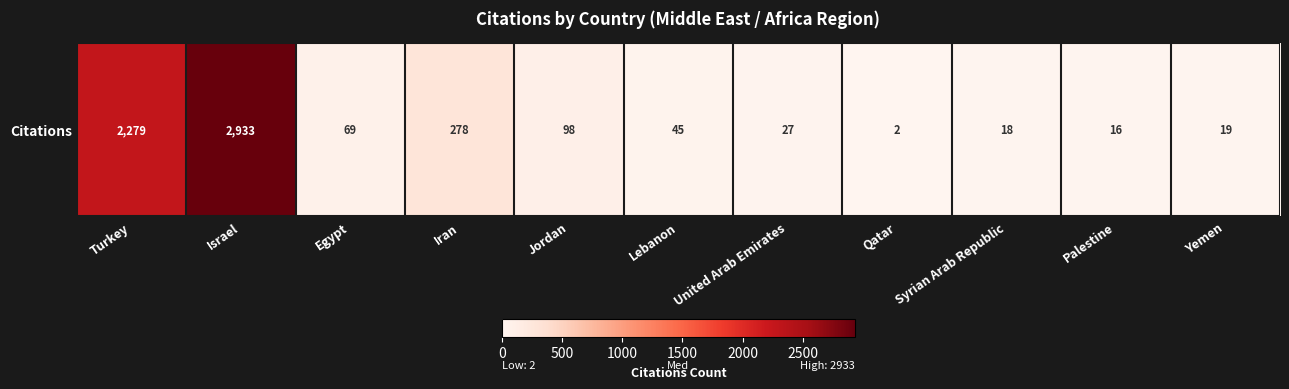

At which label is the value closest to 1467?

Turkey